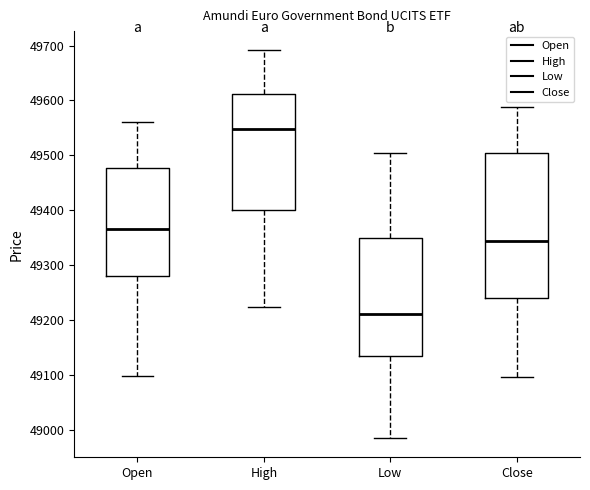

Which box's median line is the lowest?

Low